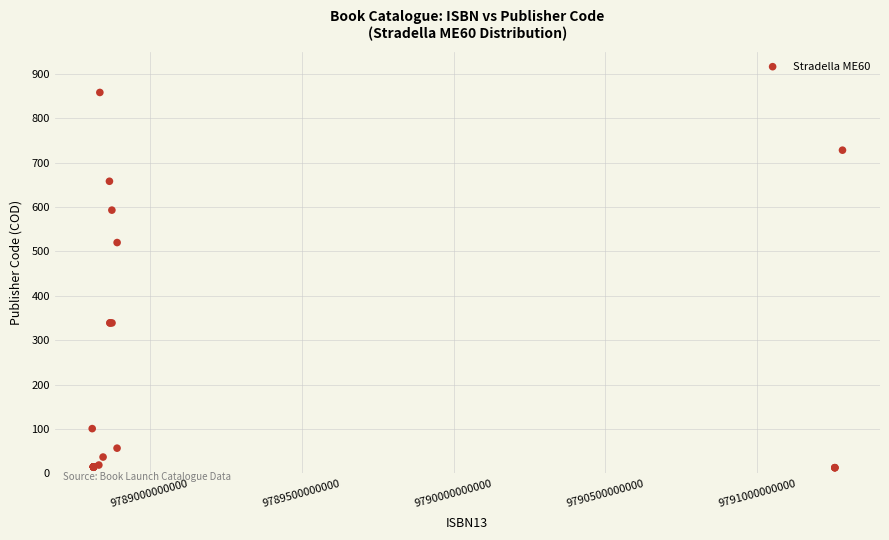

What Y value in the scatter plot is closest to 435?

520